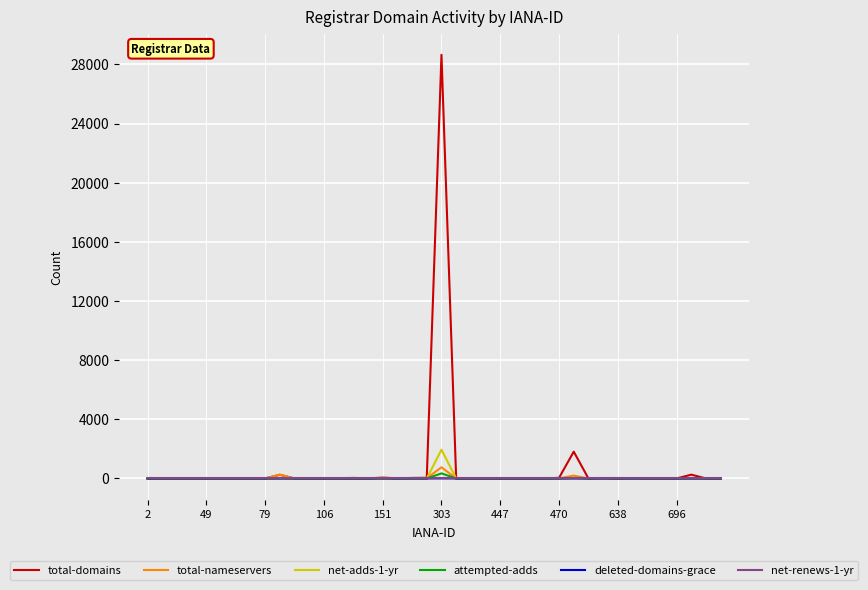

Which series has the largest range (max minus min)?

total-domains